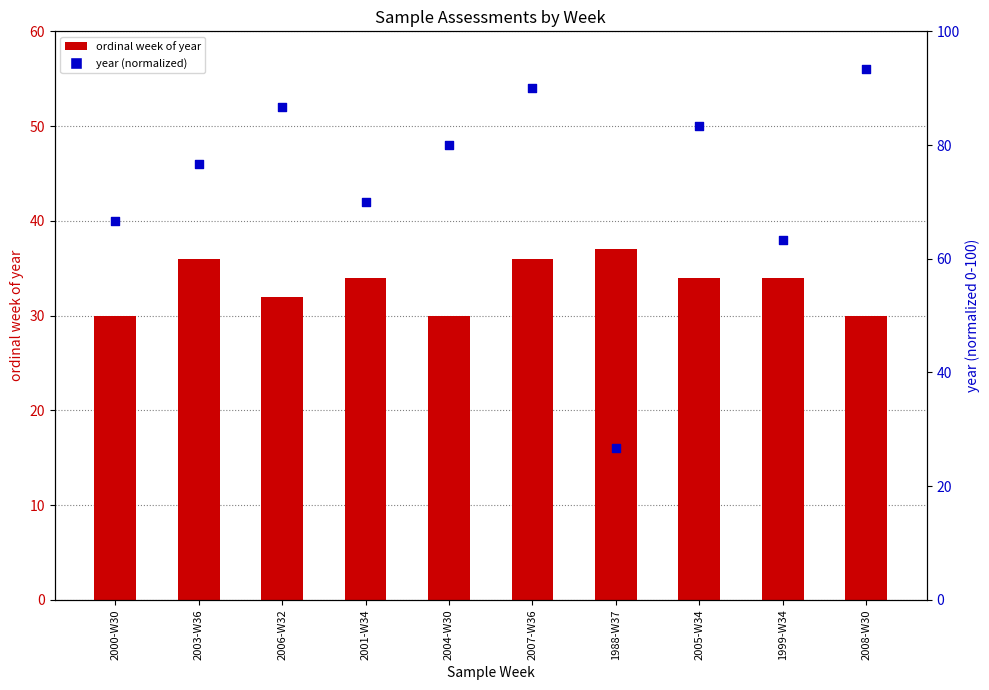

Which series contains the lowest Y value?

year (normalized)